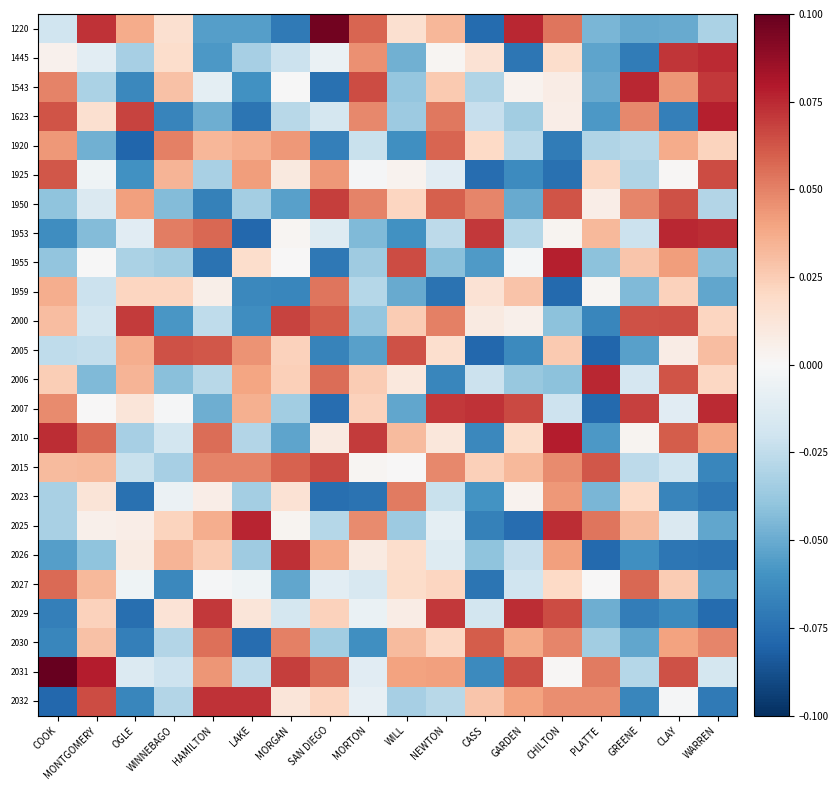

Count the number of data series in this chart.

24